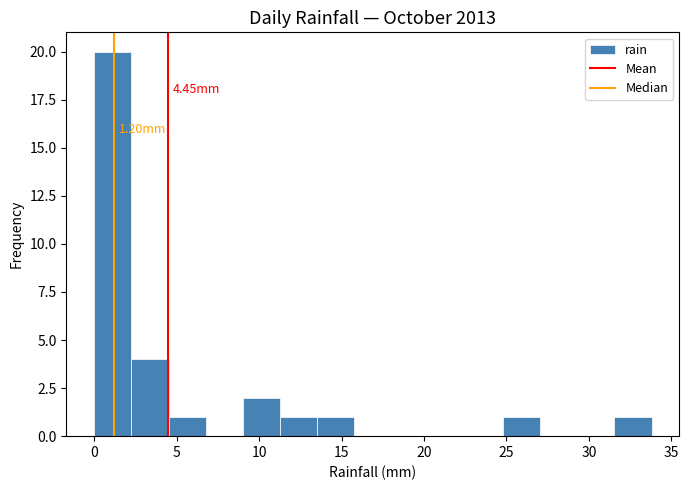

Over which range of the x-axis is the bar tallest?

0.0 to 2.5